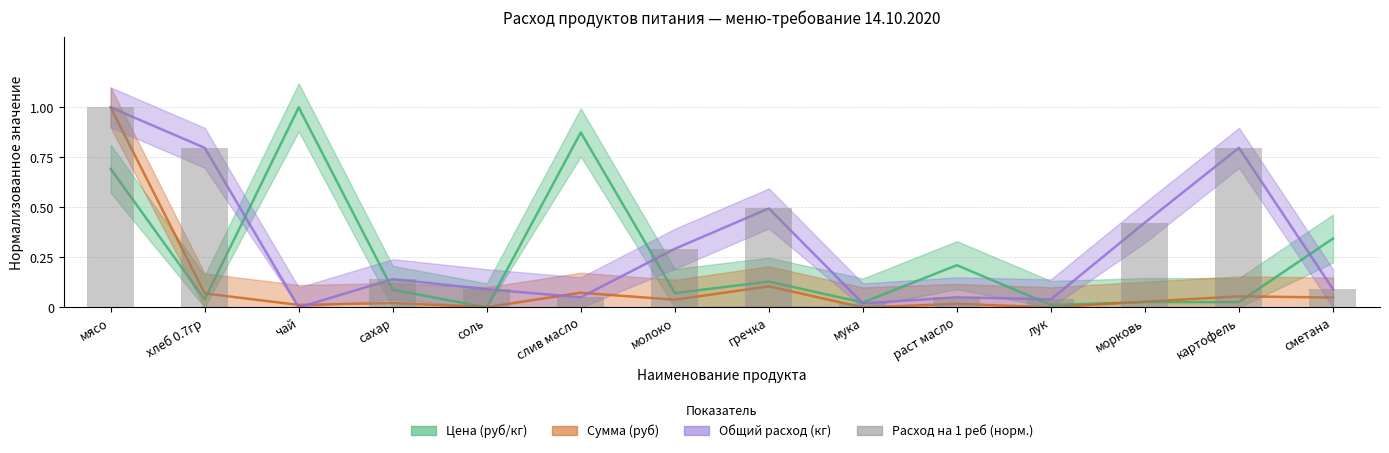

What is the difference between the maximum and second lowest values?

1.0